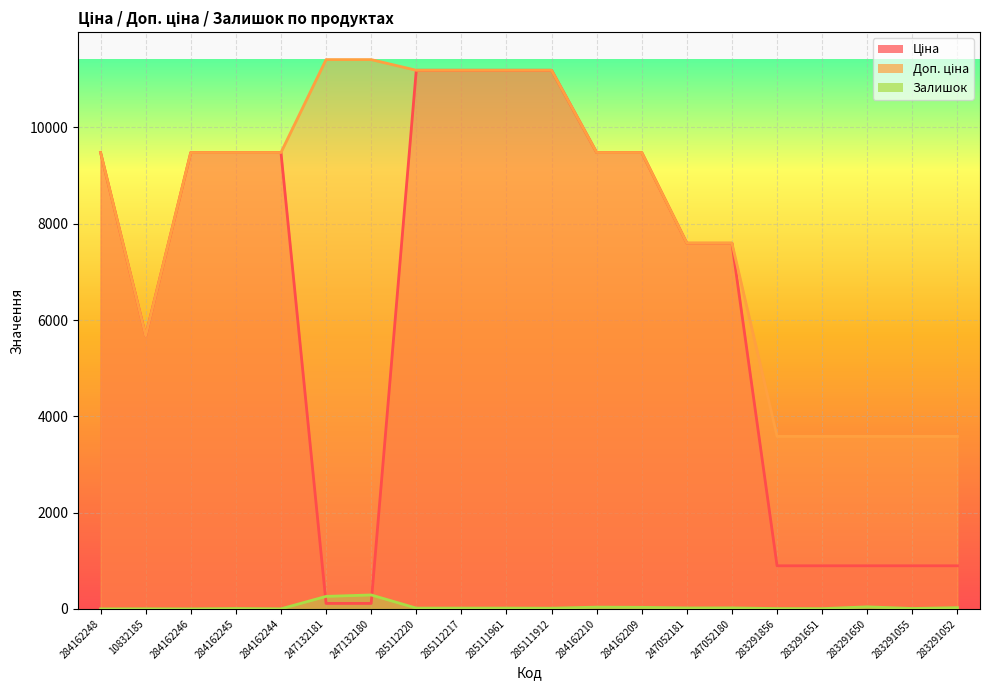

Rank the series at 284162244 from highest to lowest value.

Ціна, Доп. ціна, Залишок